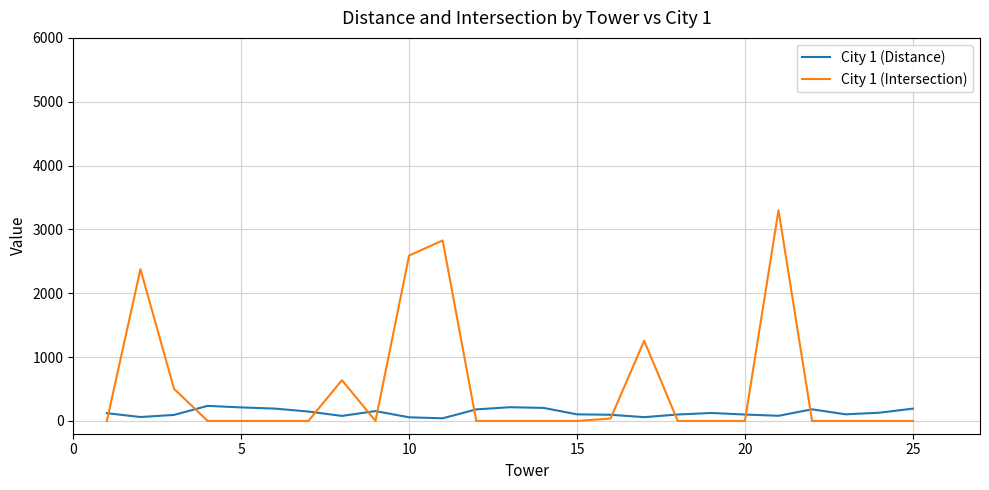

Rank the series by their maximum value, from lowest to highest.

City 1 (Distance), City 1 (Intersection)